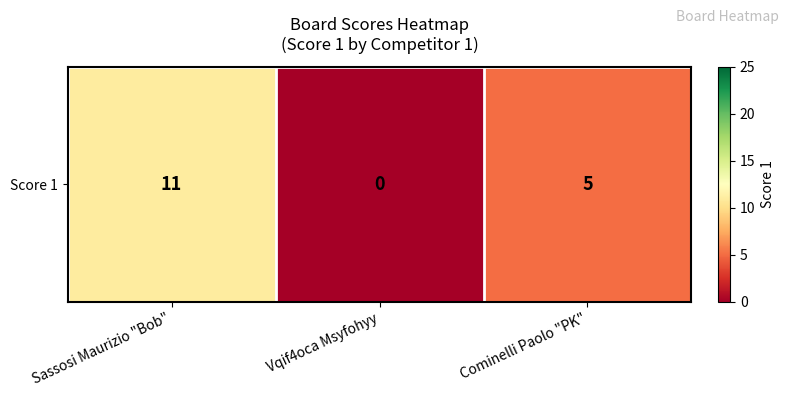

List the labels in order of value, smallest first.

Vqif4oca Msyfohyy, Cominelli Paolo "PK", Sassosi Maurizio "Bob"